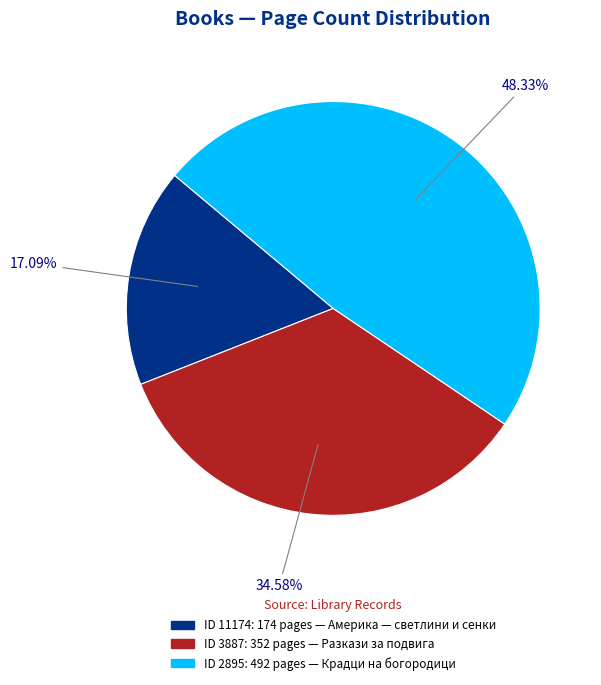

Does any single category account for the majority?

No